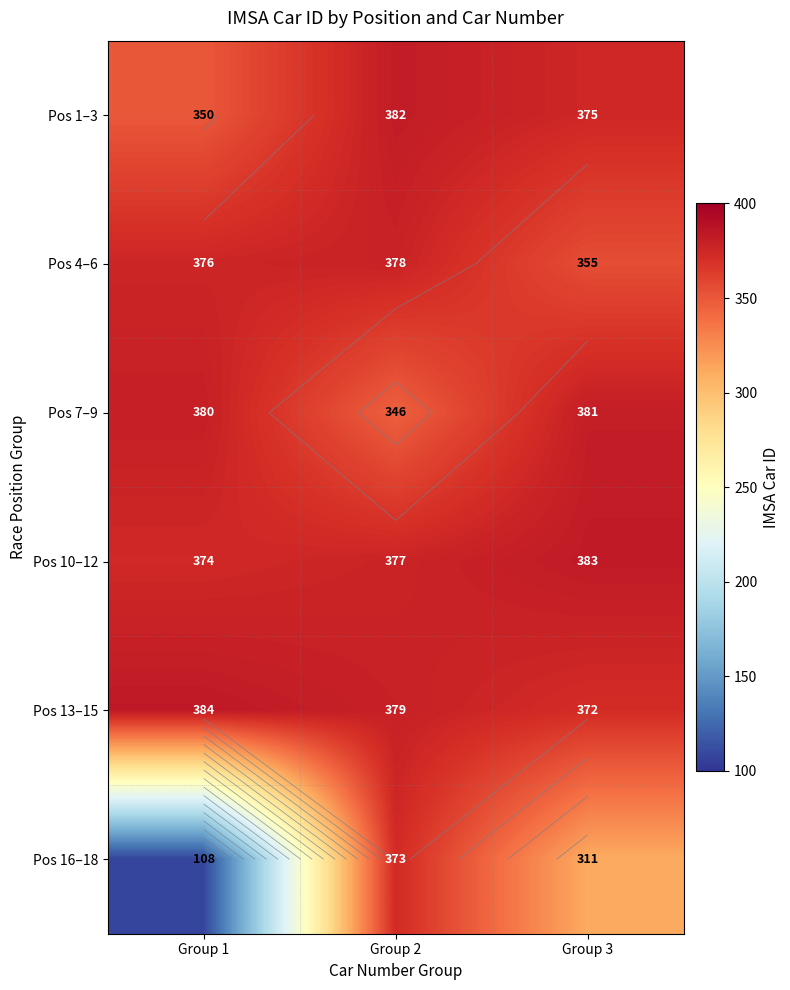

What is the difference between the Pos 13–15 values at Group 3 and Group 2?

7